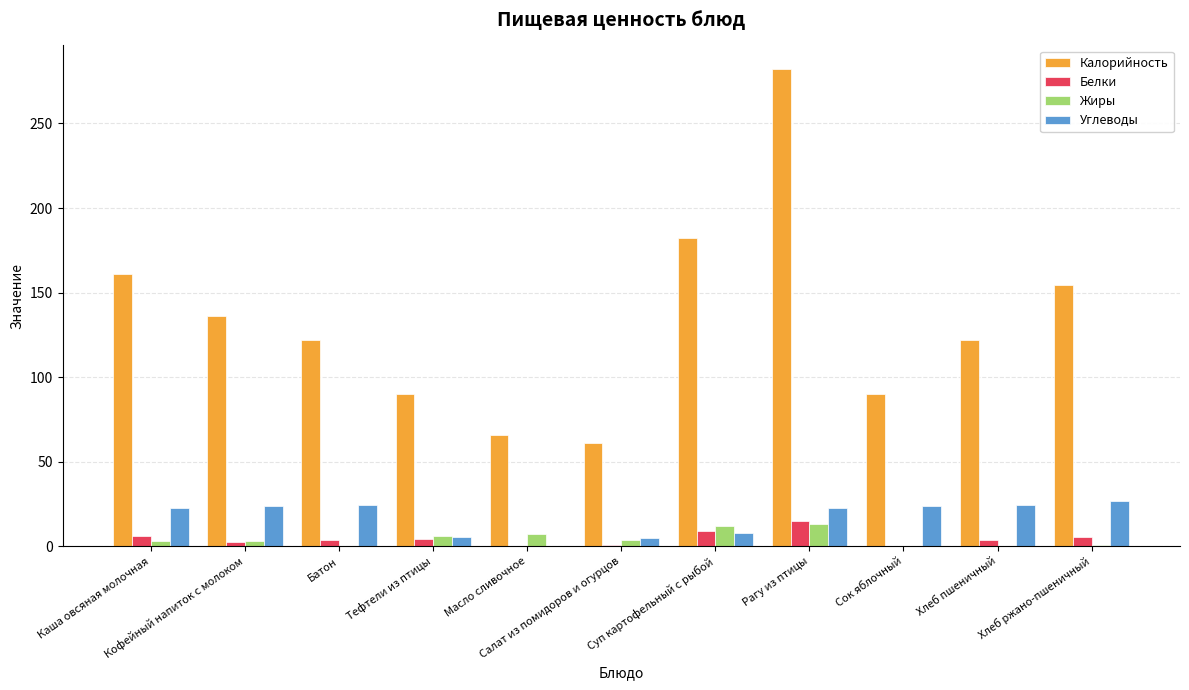

Which series has the largest total across all categories?

Калорийность